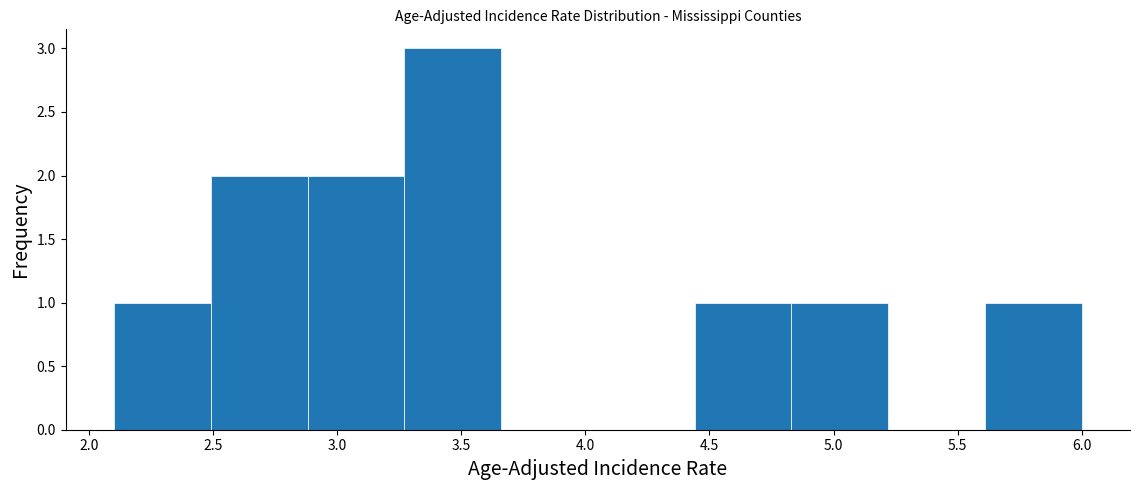

Which range on the x-axis has the tallest bar?

3.27 to 3.66